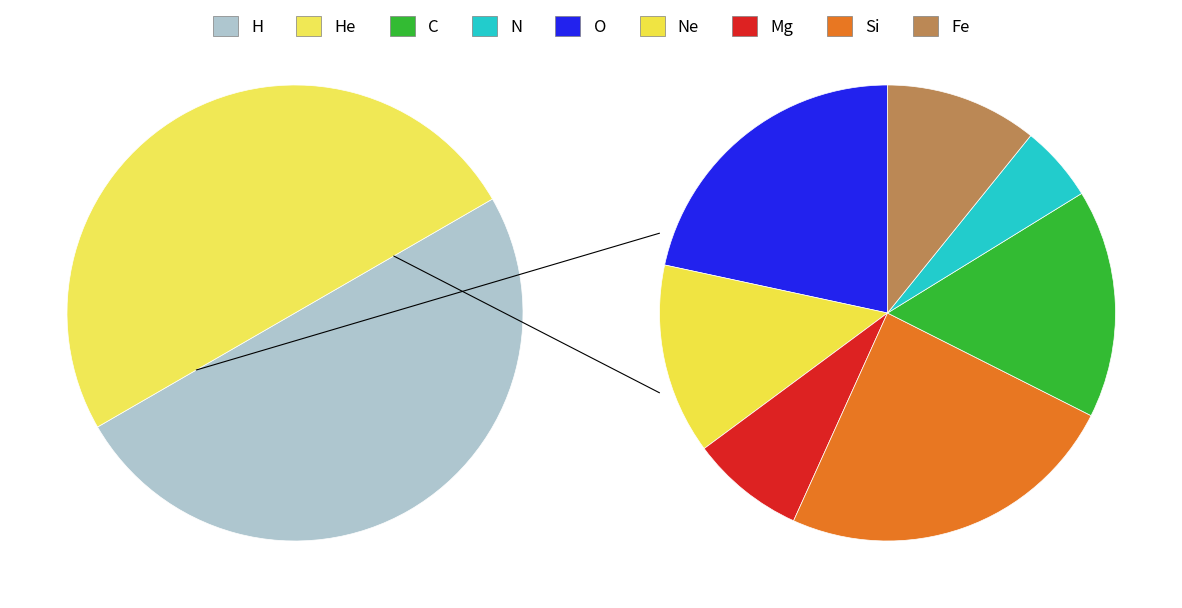

How many segments does this pie chart have?

9